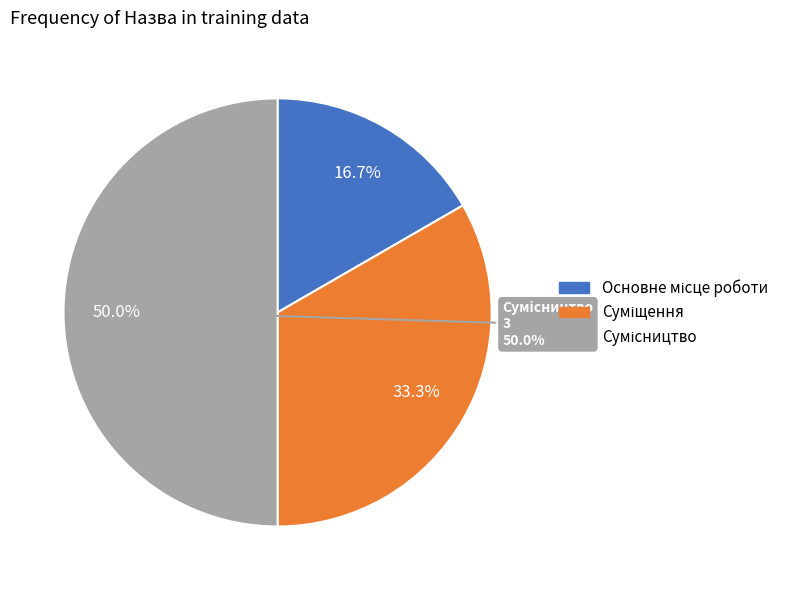

To the nearest percent, what portion does Сумісництво represent?

50%